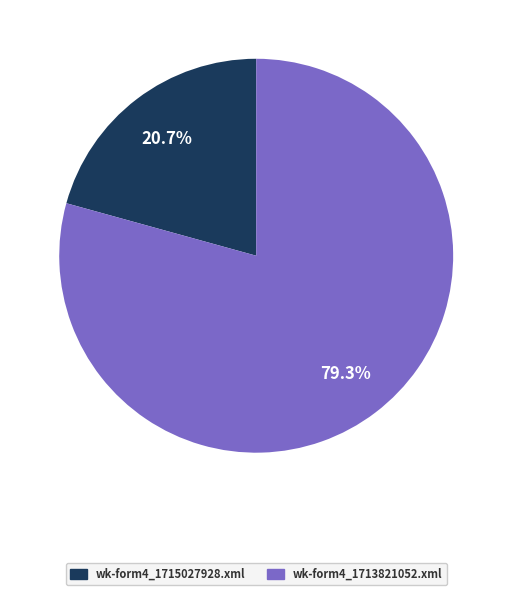

What is the largest slice in the pie chart?

wk-form4_1713821052.xml